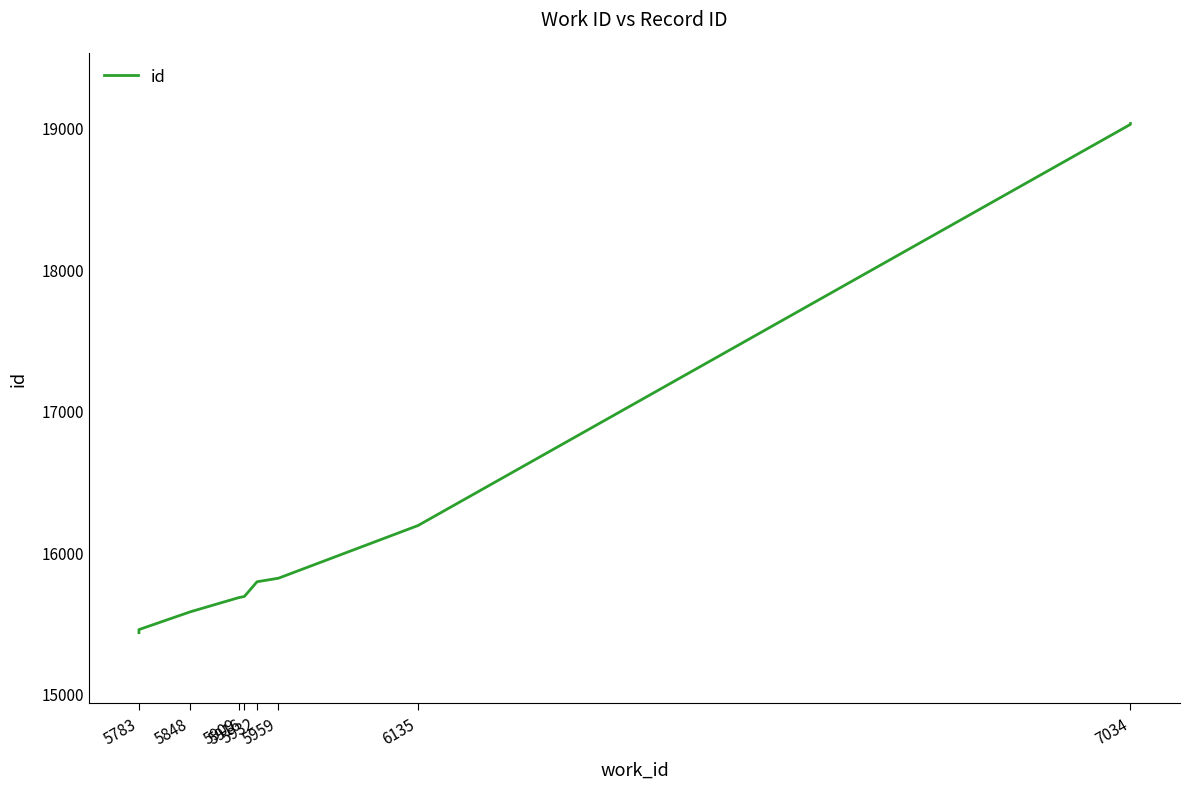

The chart shows a value of 26341 at 5959. True or false?

False